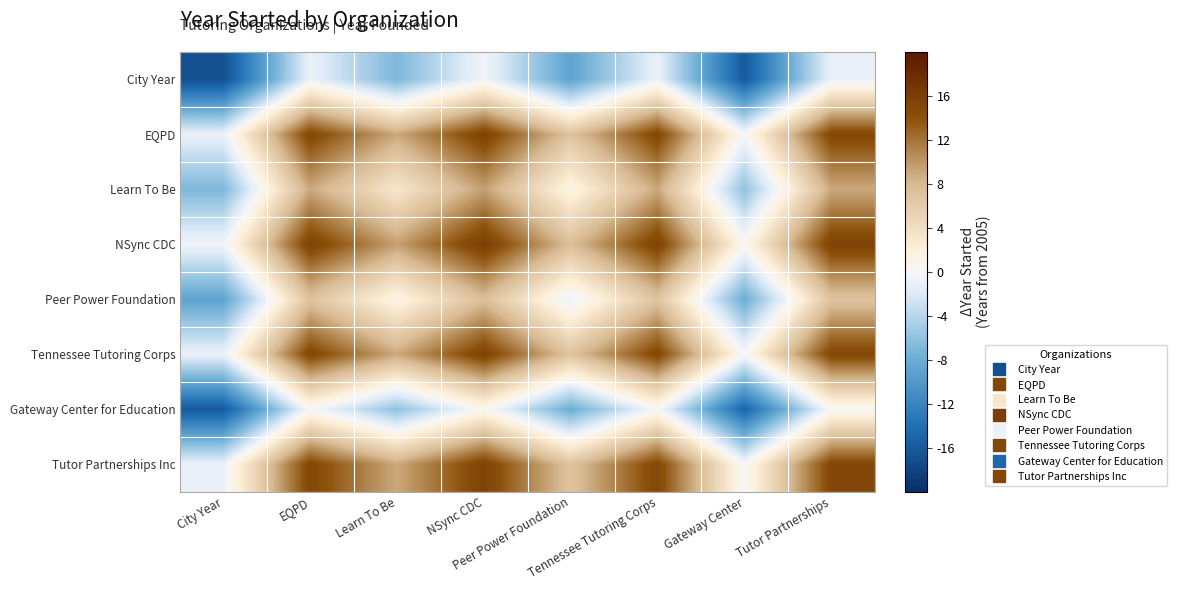

What is the greatest value displayed?

16.0